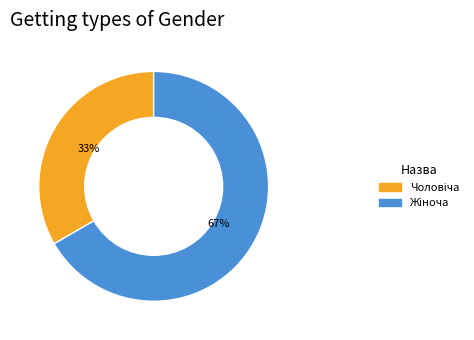

Does any single category account for the majority?

Yes